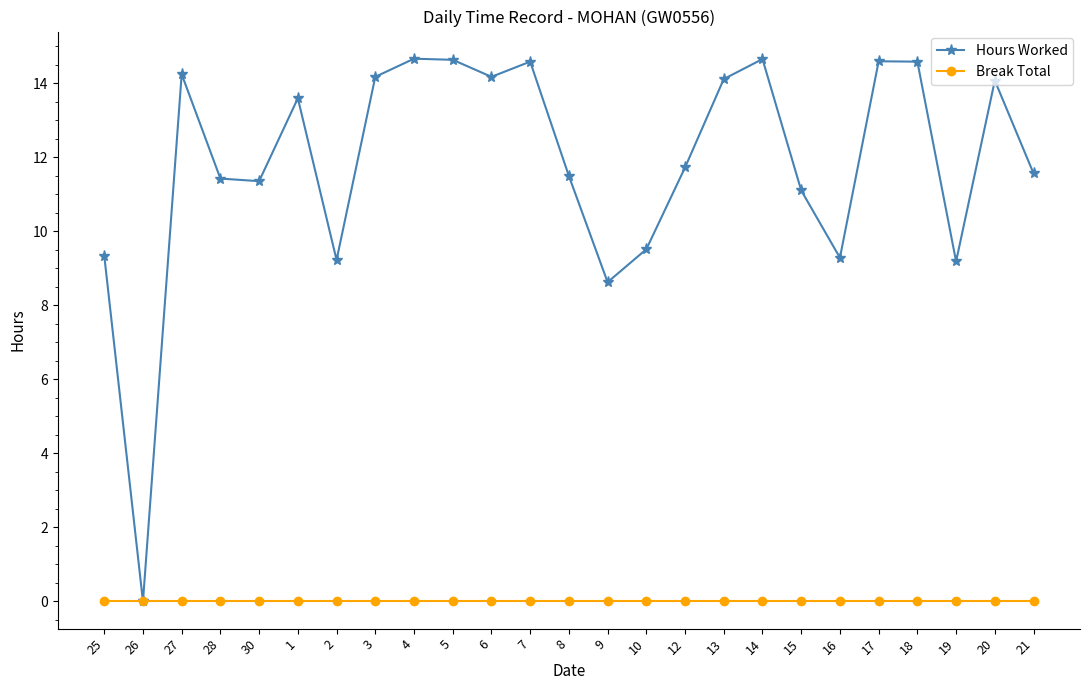

At which label is Hours Worked closest to 7?

9